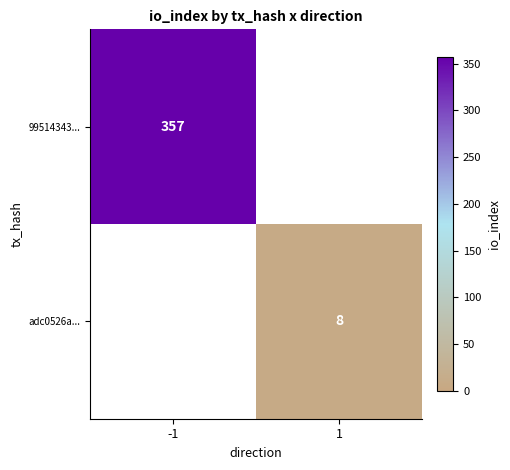

How many series are shown in this chart?

2